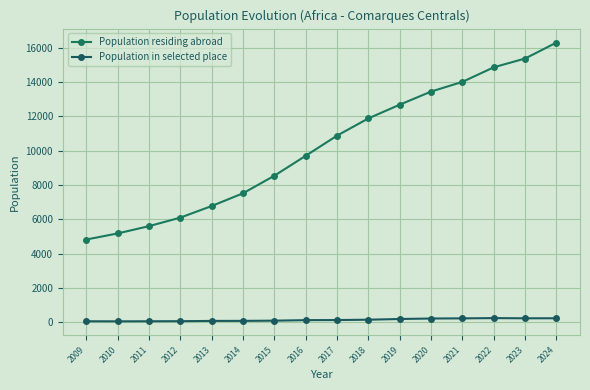

In Population in selected place, how many points are lower than both neighbors (excluding endpoints)?

2